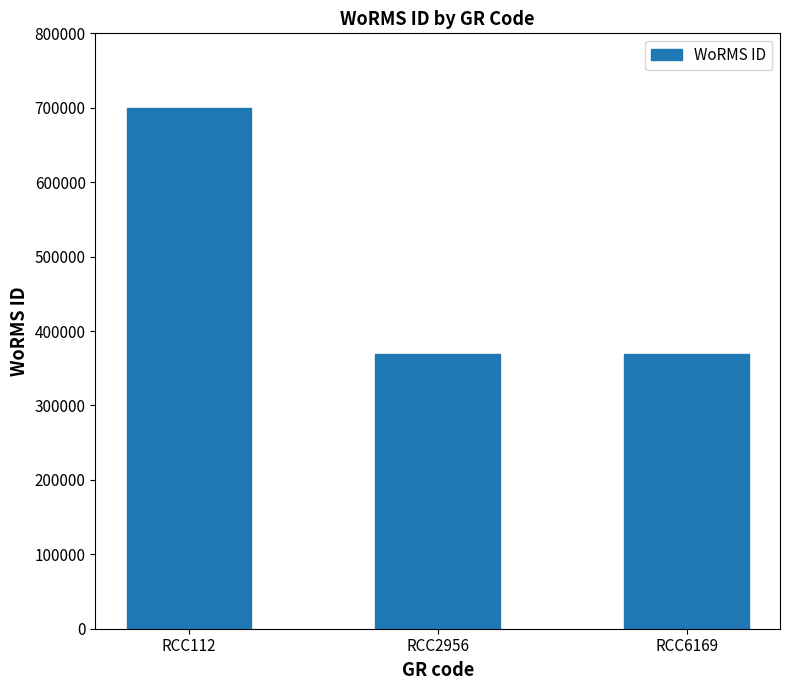

What is the difference between the maximum and minimum values?

329913